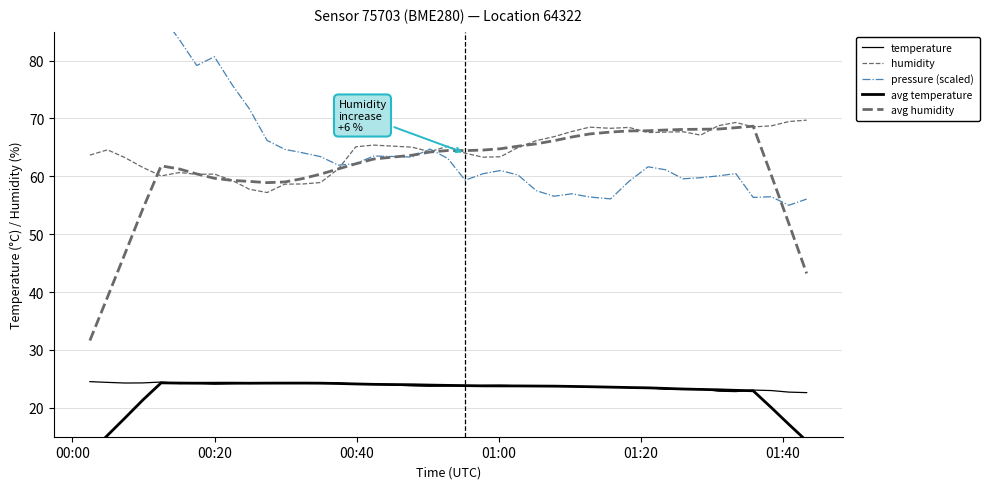

In temperature, how many points are lower than both neighbors (excluding endpoints)?

9